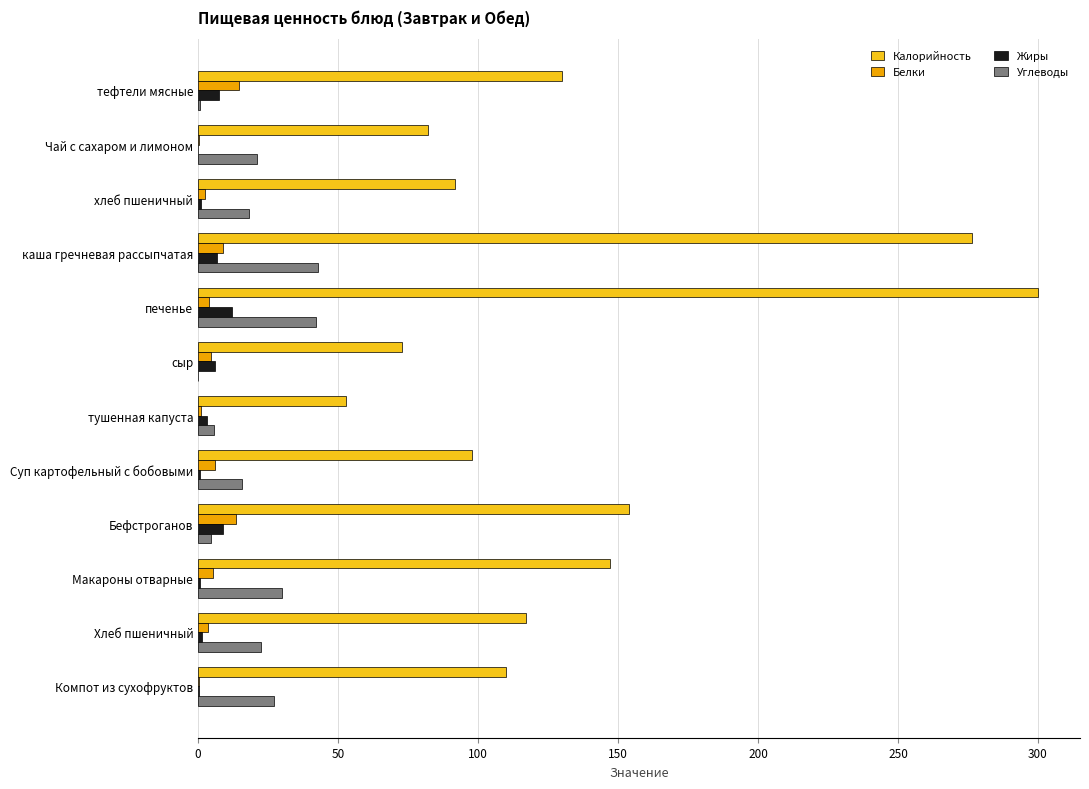

Count the number of categories in the chart.

12